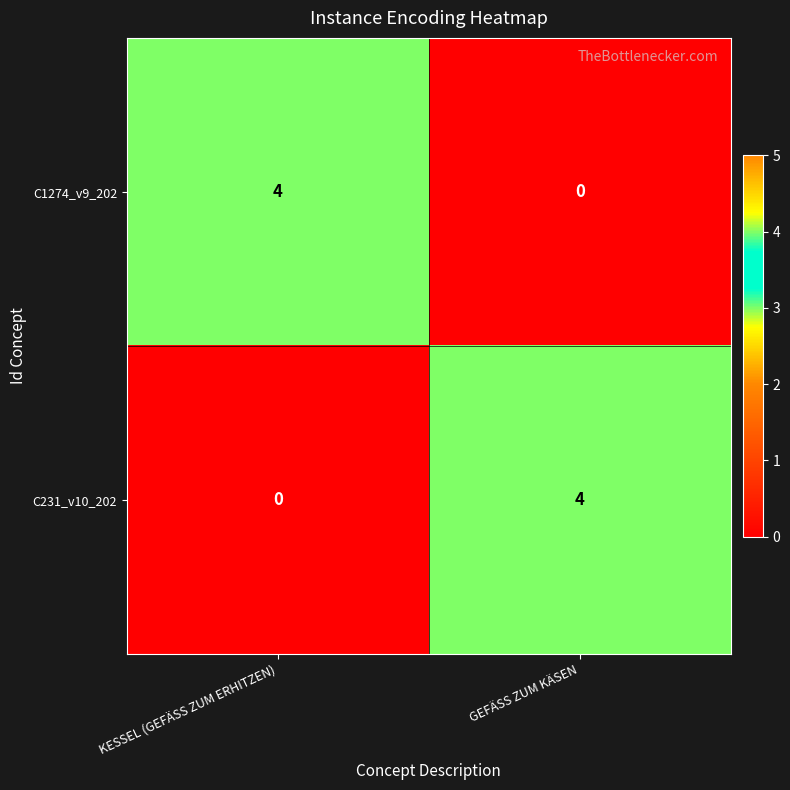

True or false: C231_v10_202 has a value of 2 at KESSEL (GEFÄSS ZUM ERHITZEN).

False